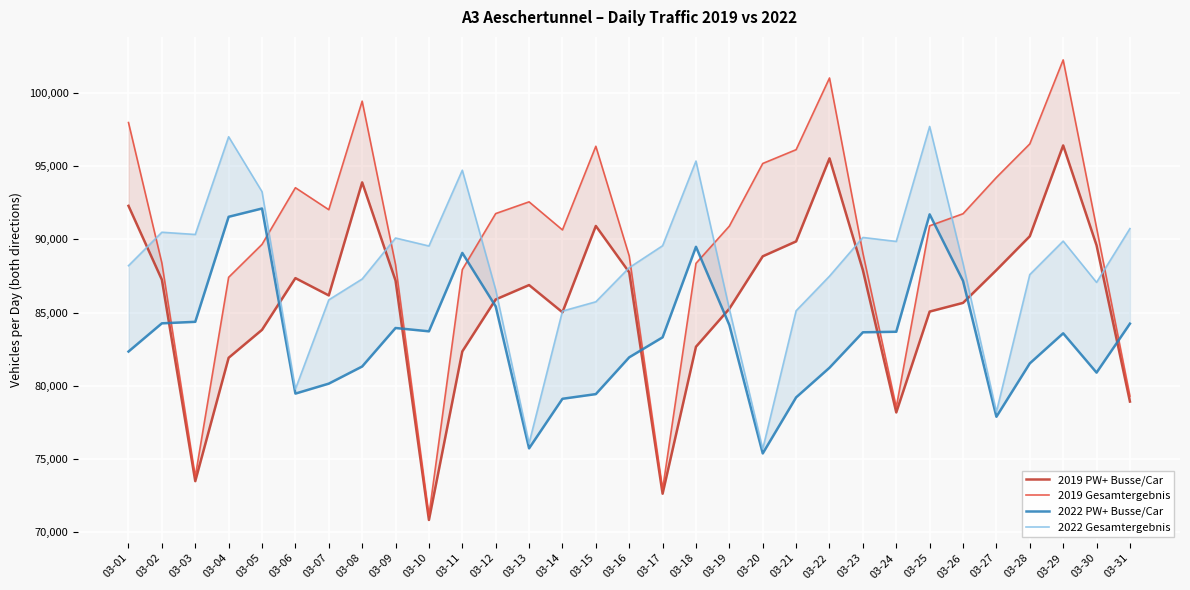

What is the sum of the 2022 Gesamtergebnis values at 03-28 and 03-29?

177480